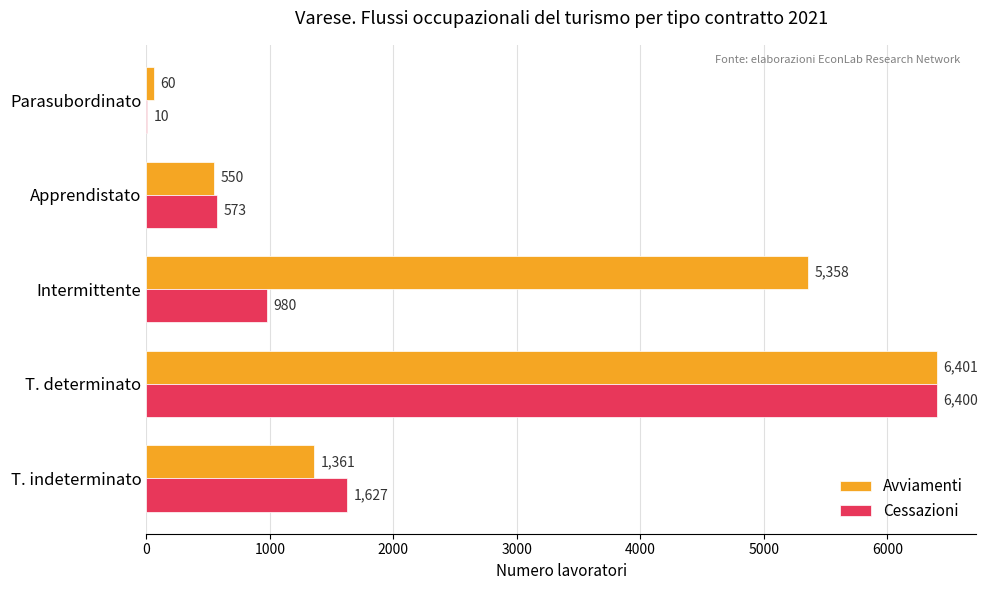

Is it true that Cessazioni equals 1627 at T. indeterminato?

True